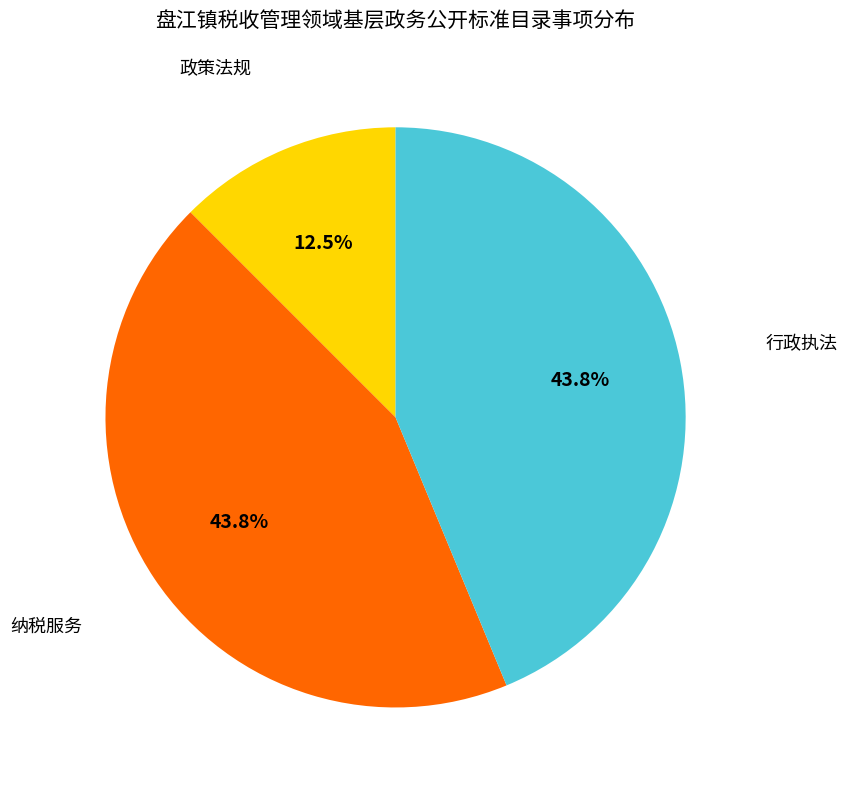

Is there any slice that represents more than half of the pie?

No